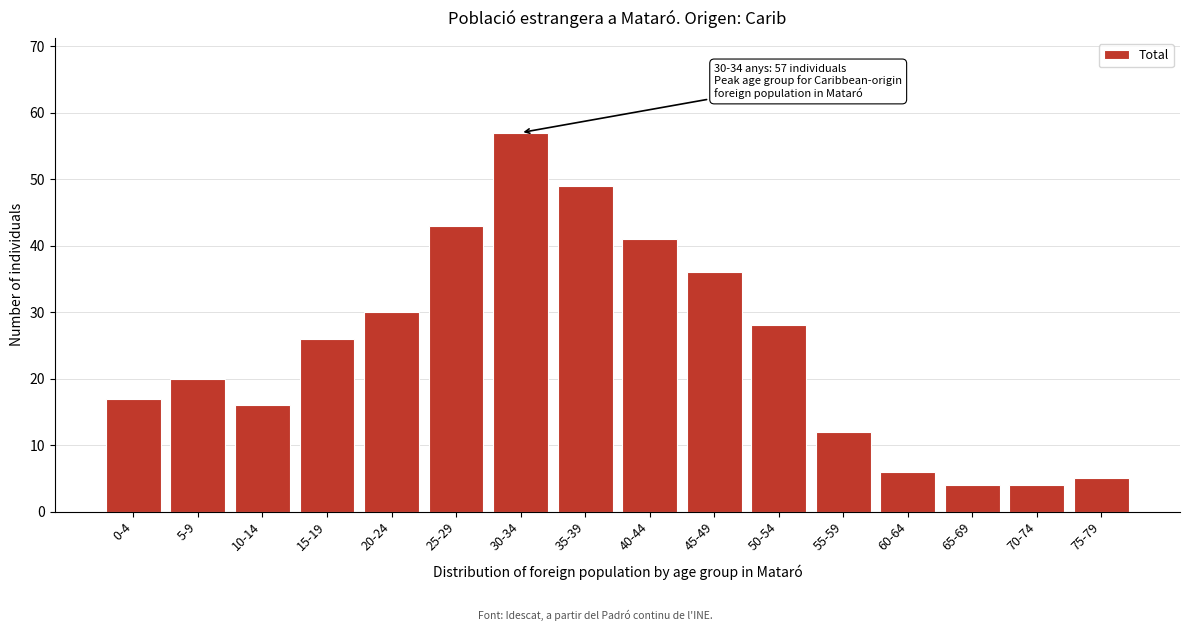

Reading right to left, list all the values displayed in this chart.

5	4	4	6	12	28	36	41	49	57	43	30	26	16	20	17